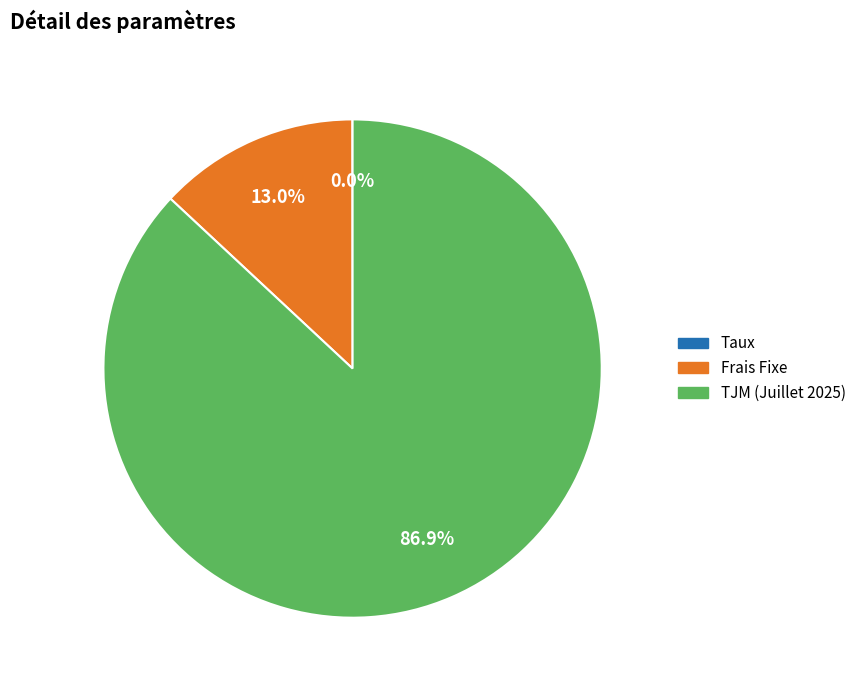

How much of the chart is everything except Frais Fixe?

87.0%